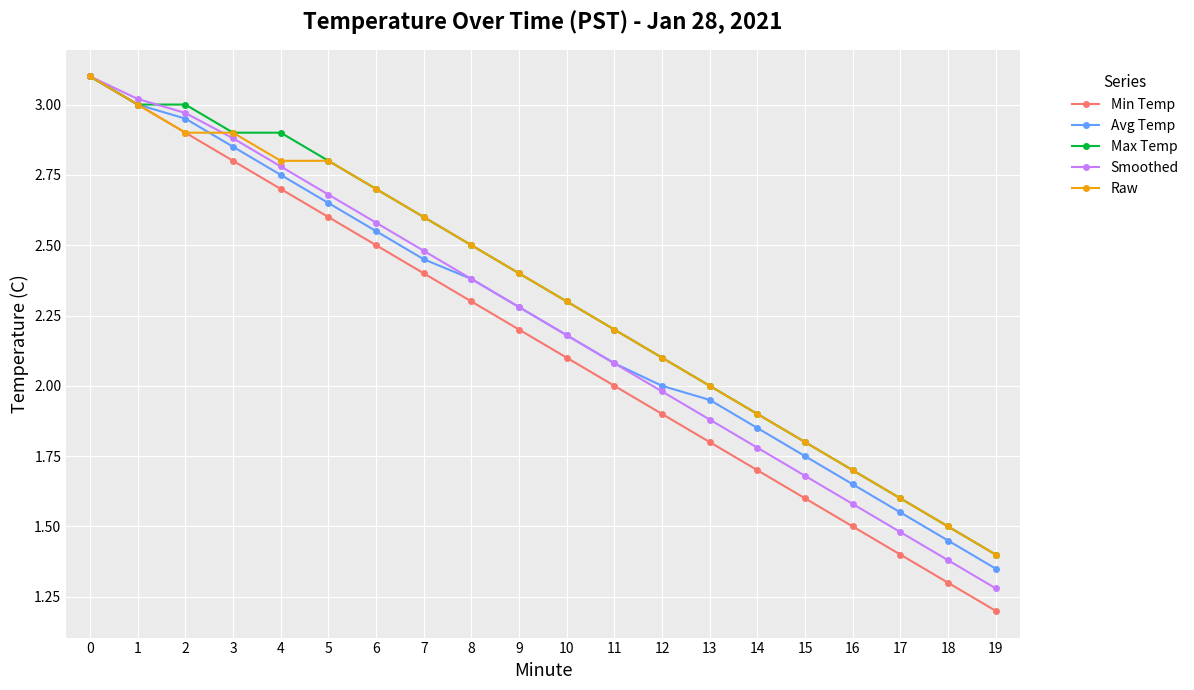

What is the total value across all series at 10?

11.1